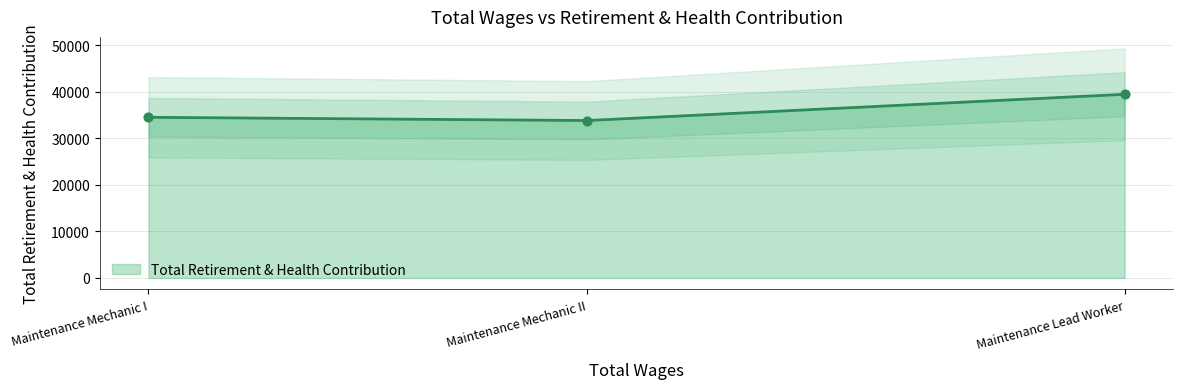

What is the change in value from Maintenance Lead Worker to Maintenance Mechanic II?

-5641